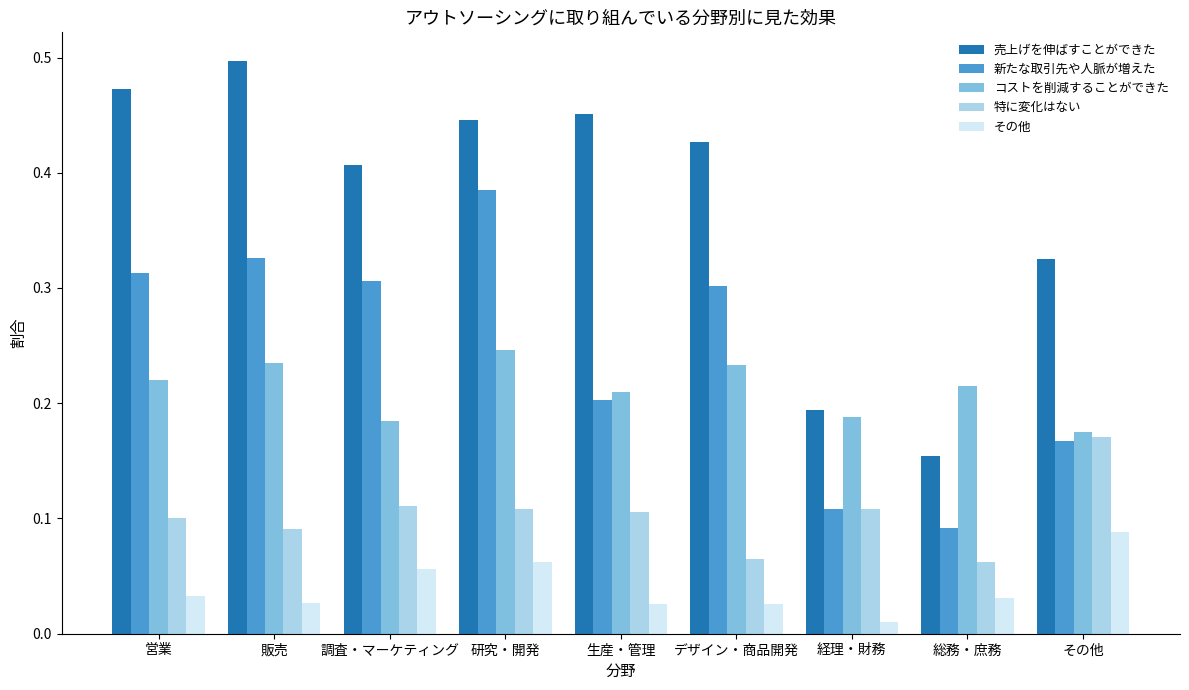

What is the total value across all series at 営業?

1.1